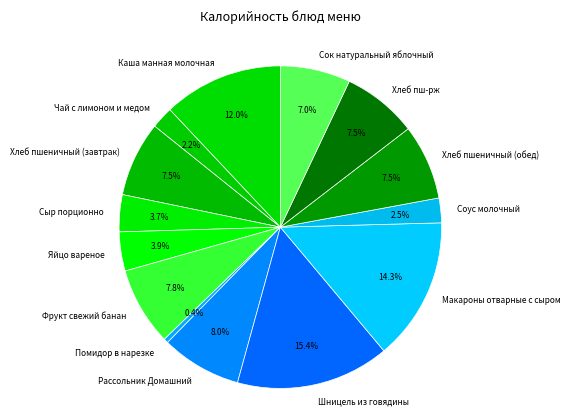

Which slice is the smallest?

Помидор в нарезке